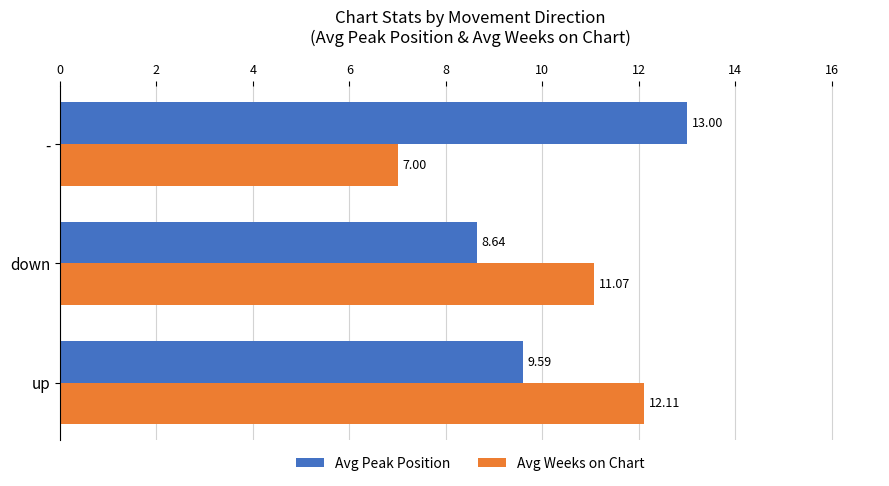

Rank the series by their average value, from lowest to highest.

Avg Weeks on Chart, Avg Peak Position